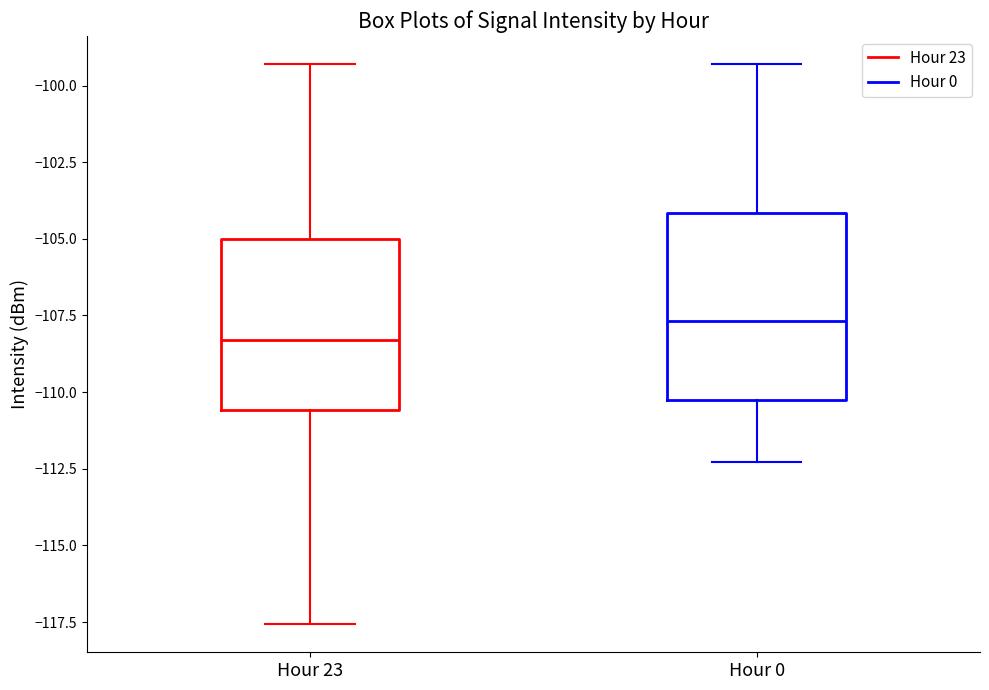

Reading left to right, read every box against the y-axis: the position of its median line, the range the box covers, and the ends of its whiskers. The values are not printed on the chart, so give them approximately, as read against the axis.

Hour 23: median -108.5, box -110.5 to -105.0, whiskers -117.5 to -99.5
Hour 0: median -107.5, box -110.5 to -104.0, whiskers -112.5 to -99.5